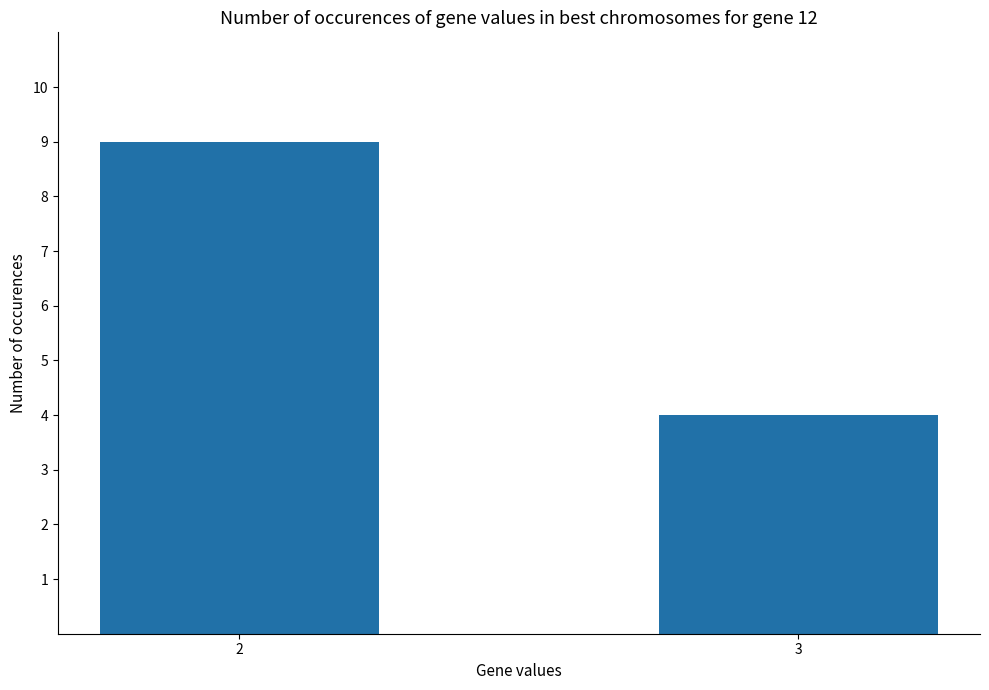

How many values are between 4 and 9?

2